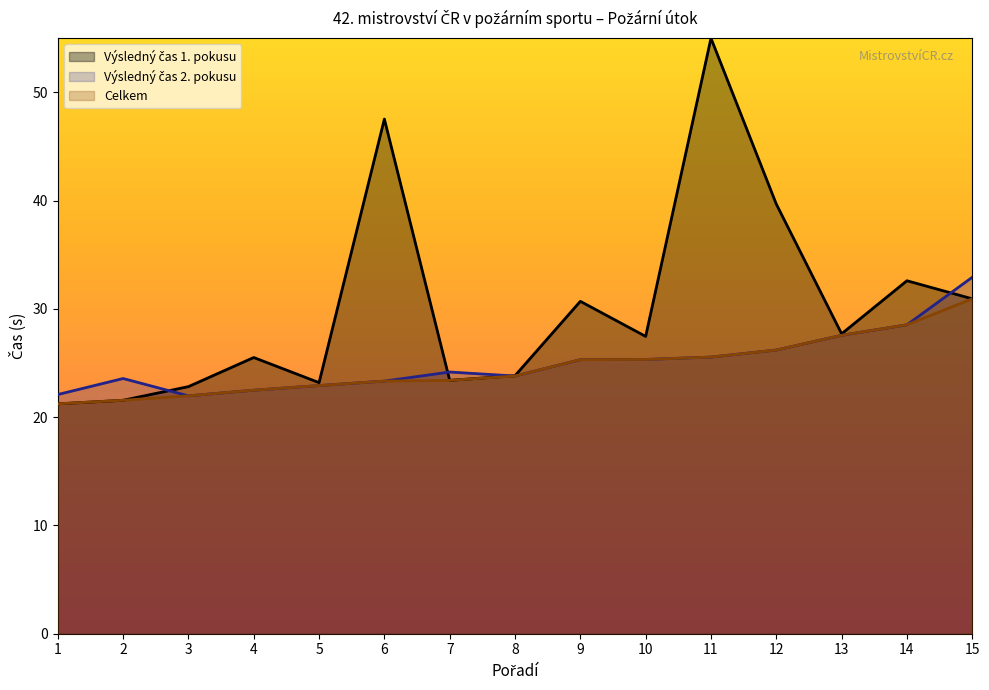

Reading right to left, list all the values displayed in this chart.

Výsledný čas 2. pokusu: 15=32.9	14=28.5	13=27.6	12=26.2	11=25.6	10=25.3	9=25.3	8=23.8	7=24.2	6=23.3	5=22.9	4=22.5	3=22.0	2=23.6	1=22.1
Celkem: 15=30.9	14=28.5	13=27.6	12=26.2	11=25.6	10=25.3	9=25.3	8=23.8	7=23.4	6=23.3	5=22.9	4=22.5	3=22.0	2=21.6	1=21.2